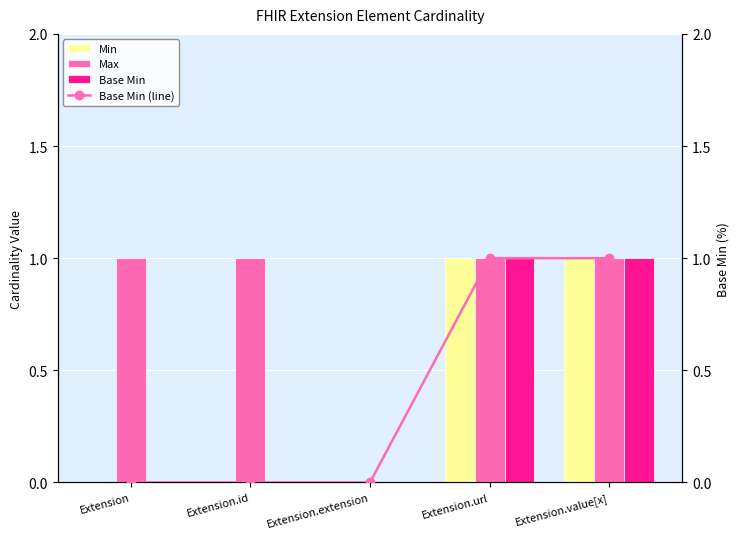

The Max series shows 0 at Extension.extension. True or false?

True